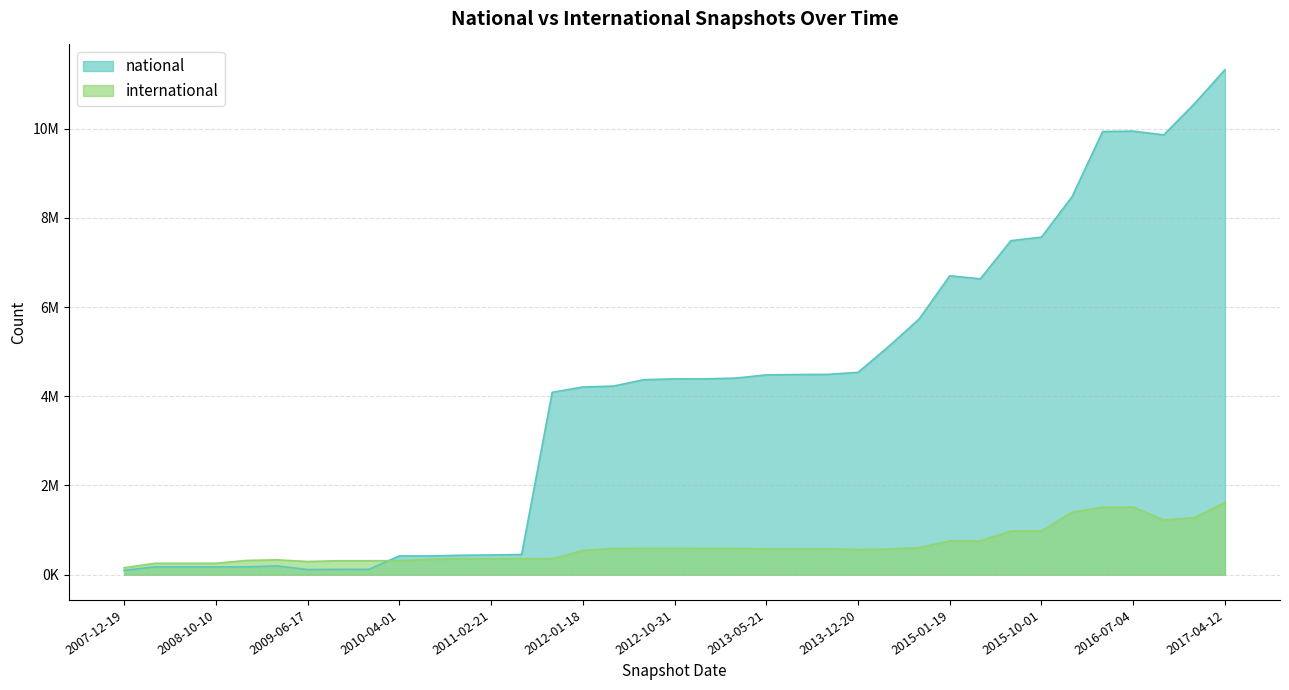

Is the value of international at 2008-10-10 greater than the value of national at 2012-07-13?

No